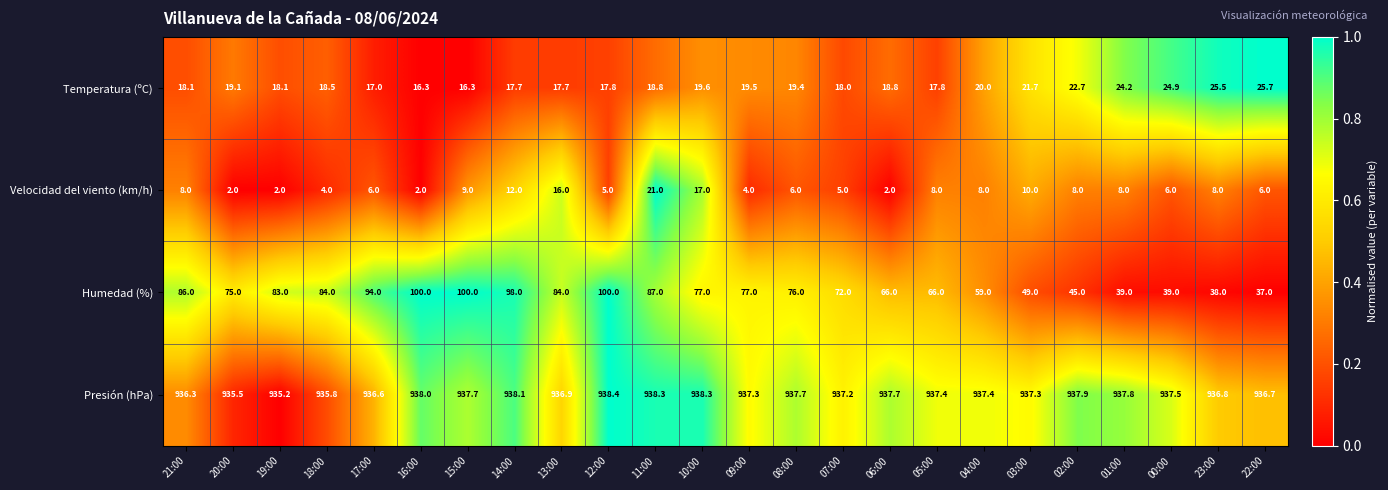

Between 01:00 and 00:00, which series saw the biggest shift?

Velocidad del viento (km/h)